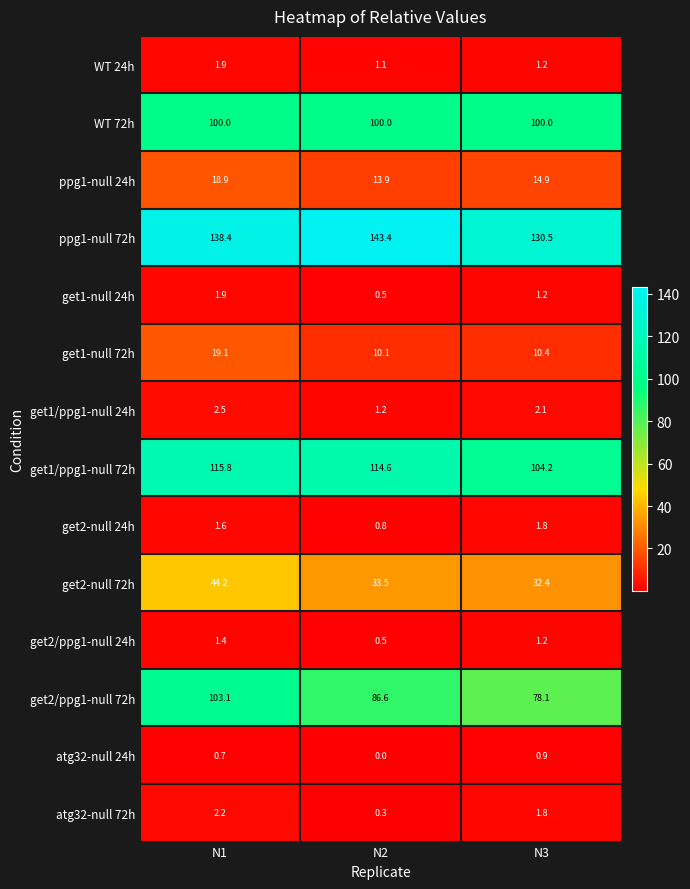

What is the greatest value displayed?

143.4